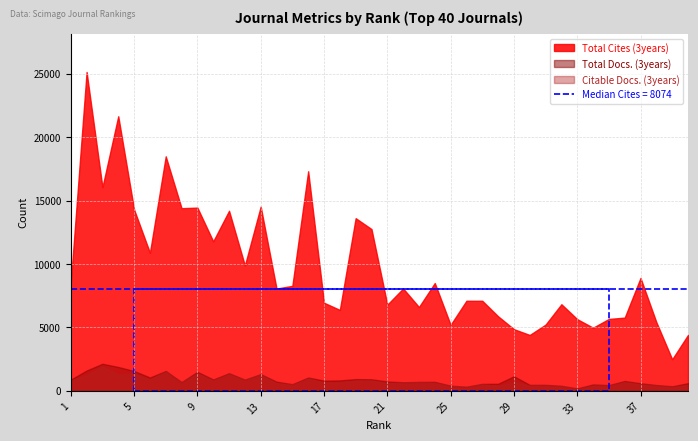

At which category is the sum across all series the highest?

2